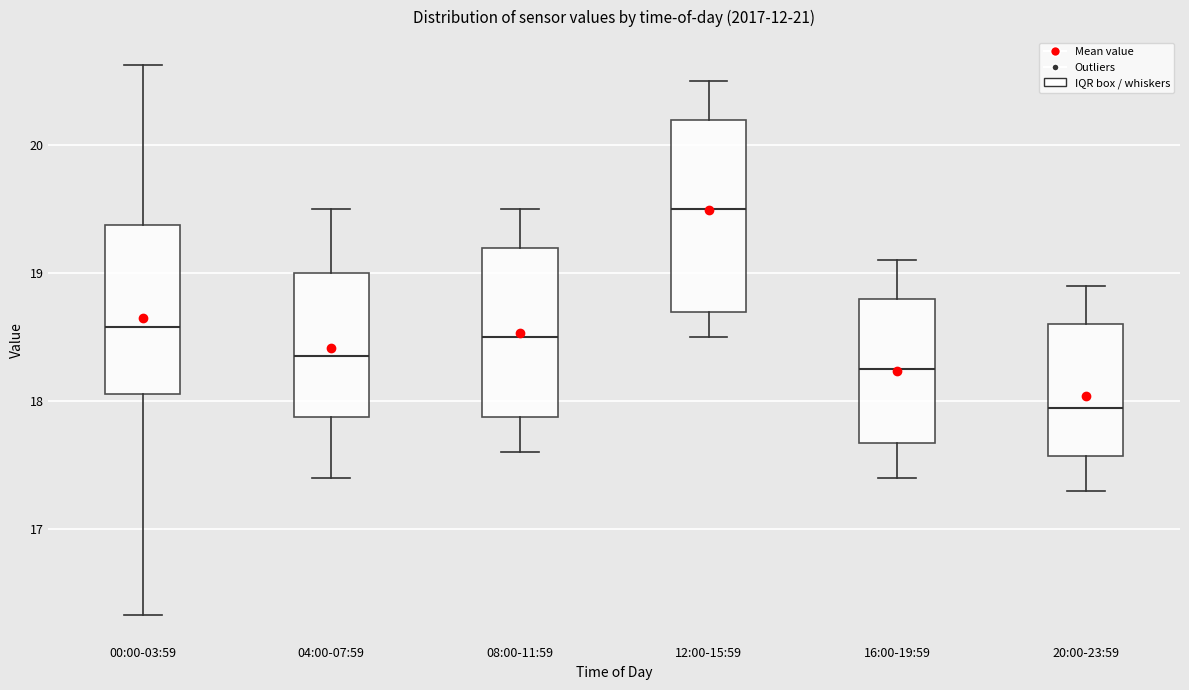

Which box has the lowest median line?

20:00-23:59